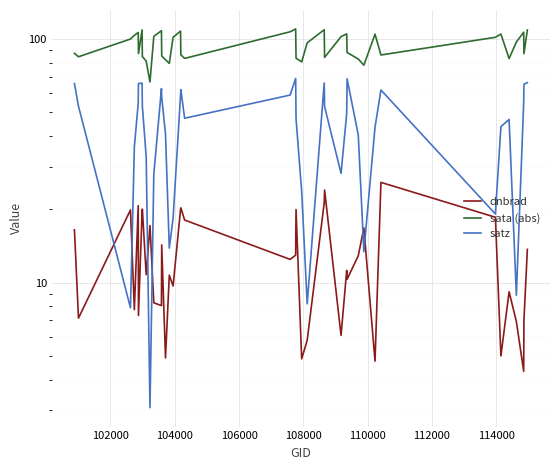

What is the sum of all satz values?

1764.7